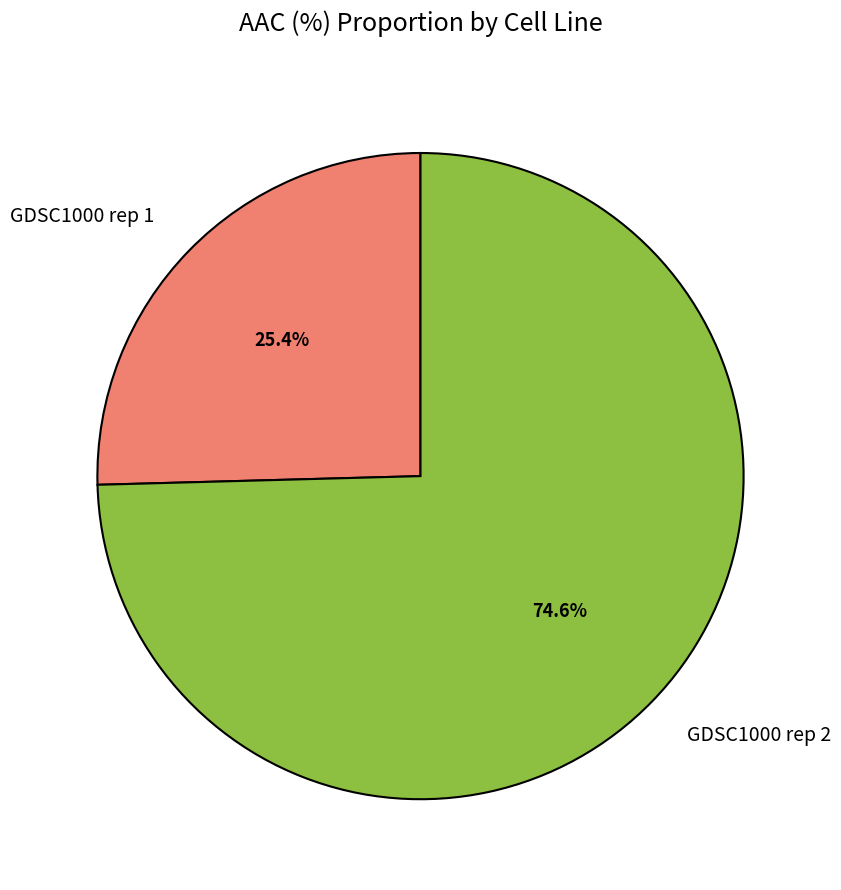

Is GDSC1000 rep 1 the majority of the pie?

No